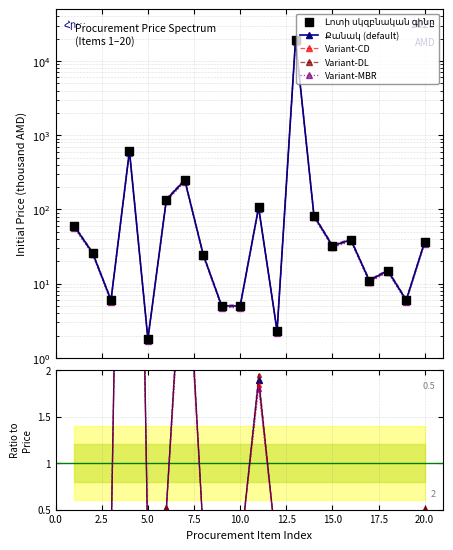

At how many categories does at least one series exceed 10885?

1